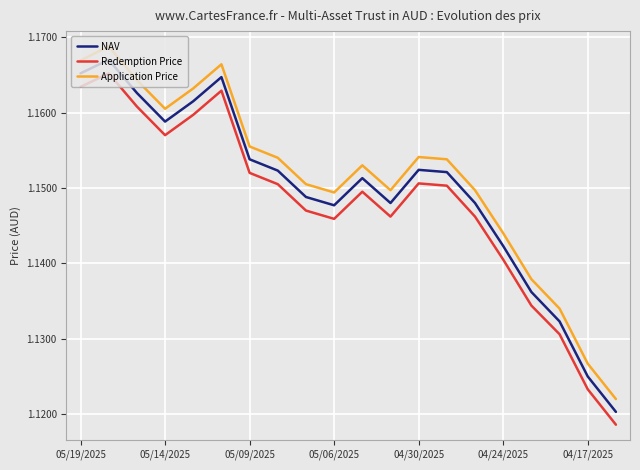

True or false: NAV and Application Price cross at least once.

False